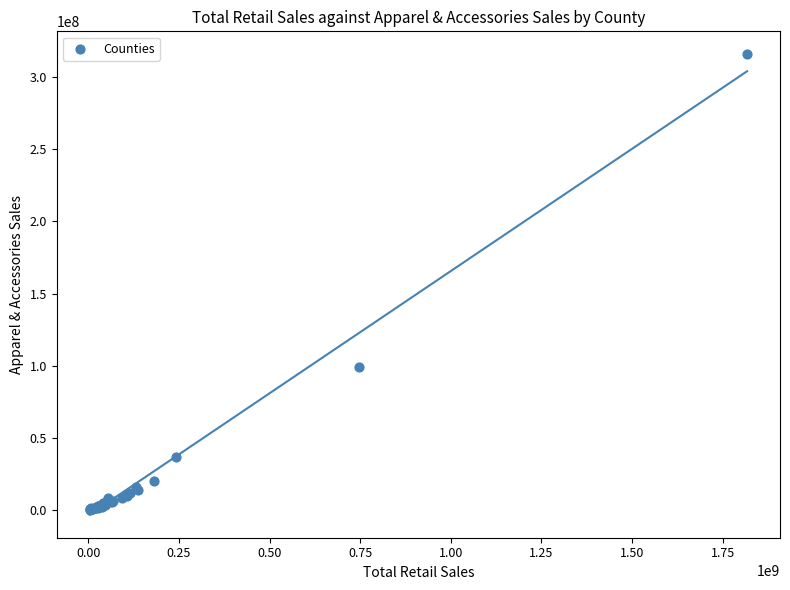

What Y value in the scatter plot is closest to 158047334?

99055598